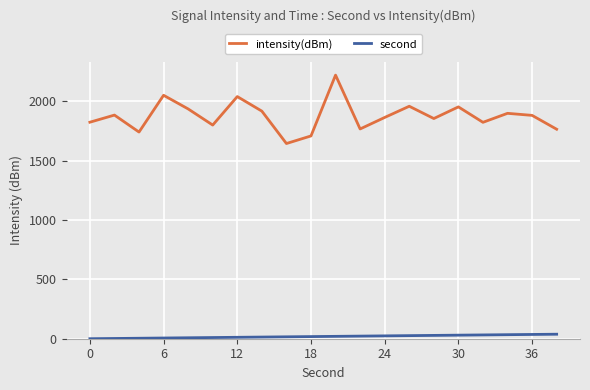

Which series has the largest range (max minus min)?

intensity(dBm)